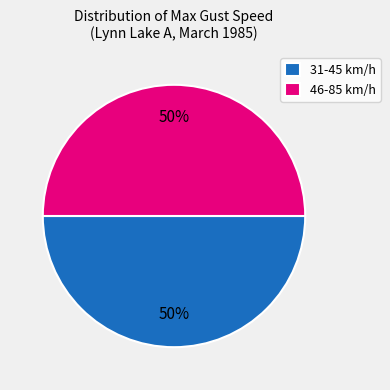

Is it true that 46-85 km/h is 50% of the pie?

True